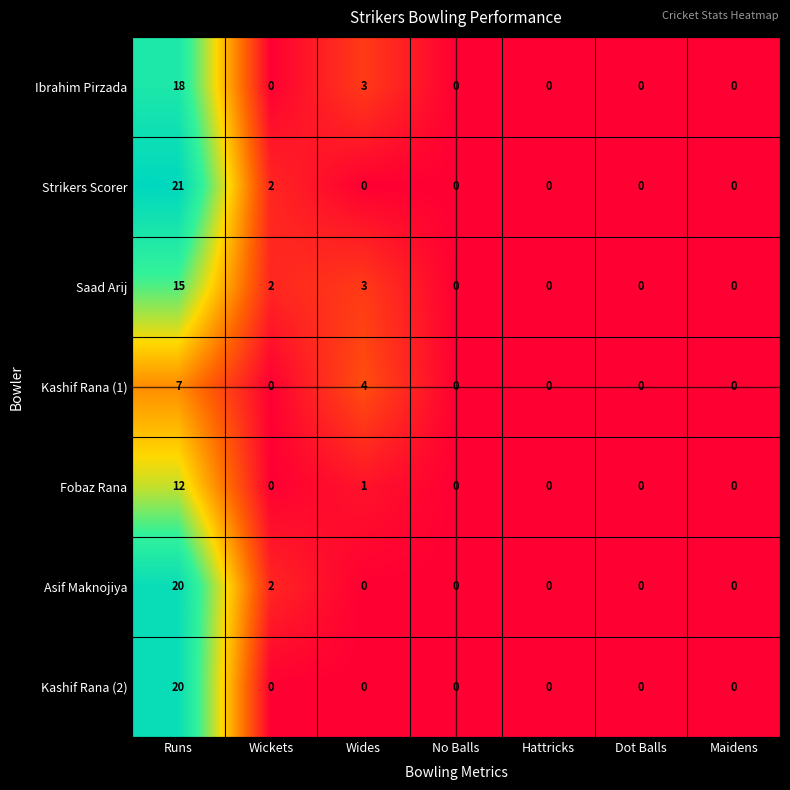

How many categories are shown in the chart?

7